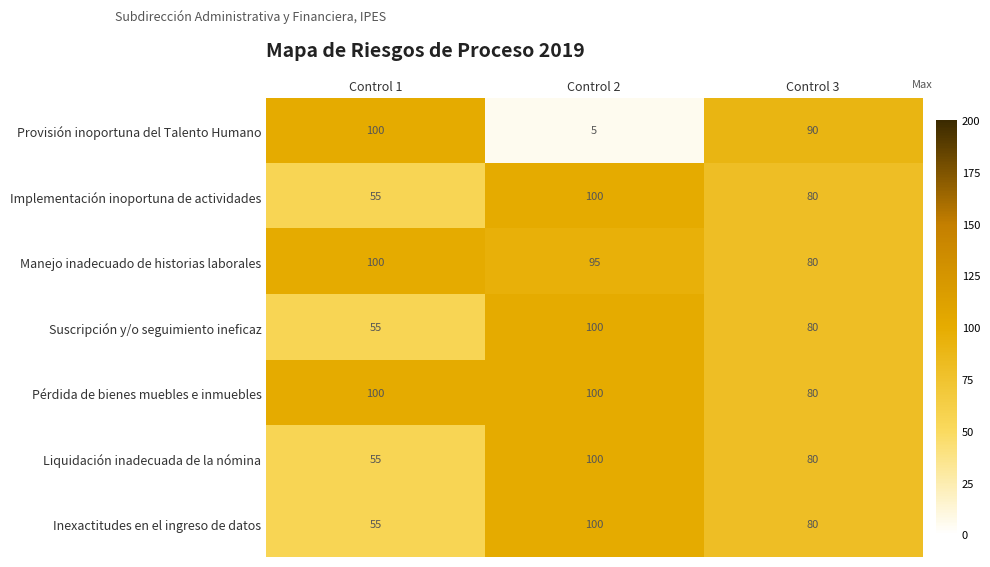

The Suscripción y/o seguimiento ineficaz series shows 100 at Control 2. True or false?

True